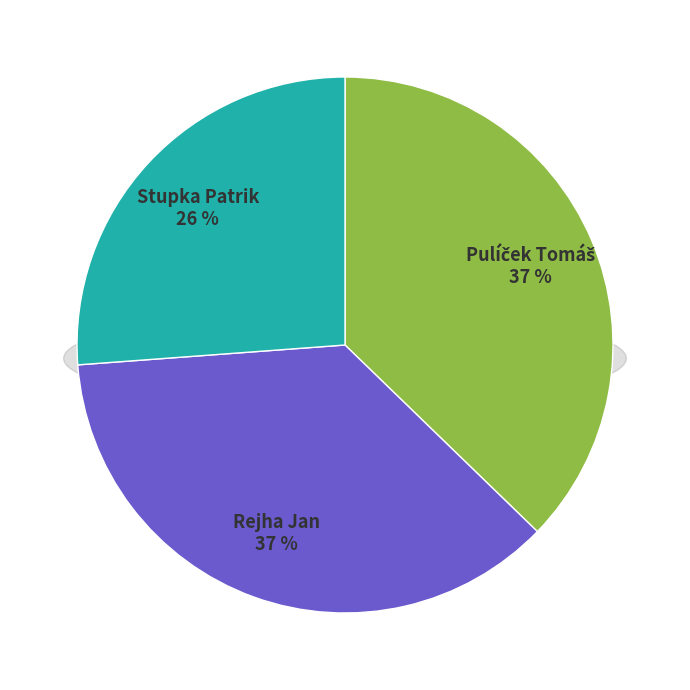

True or false: Stupka Patrik accounts for 16% of the total.

False